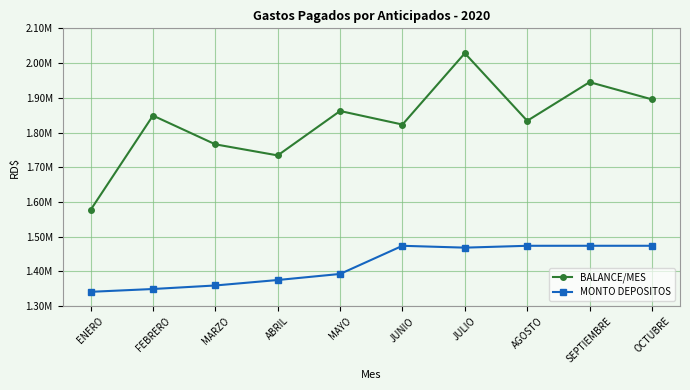

What is the difference between the highest and lowest values at SEPTIEMBRE?

471121.0